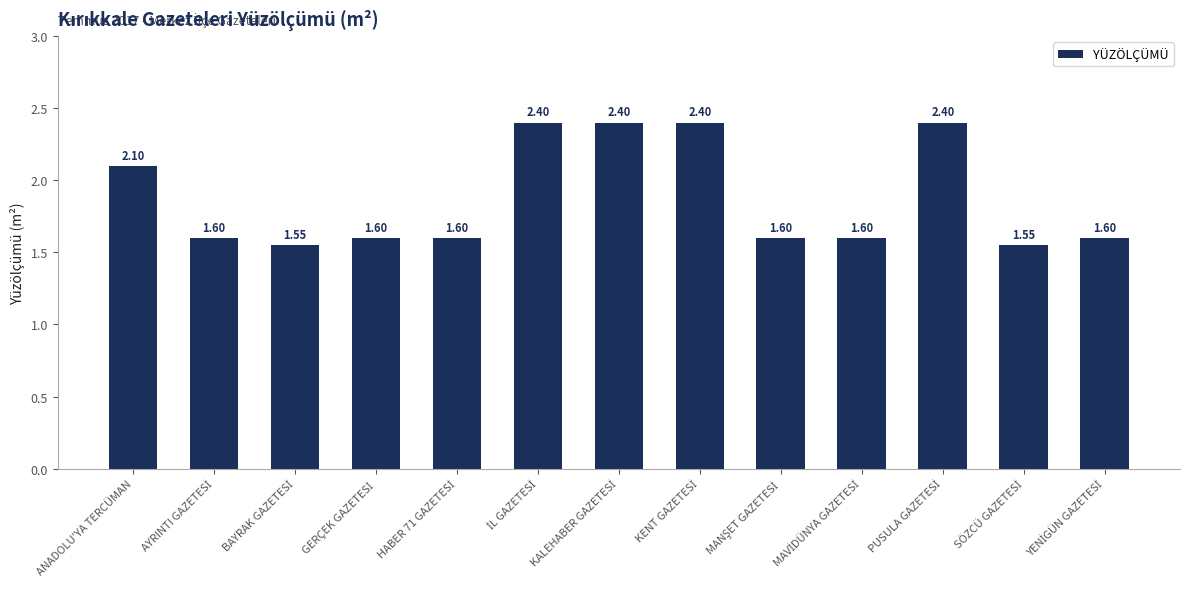

What is the sum of all values?

24.4